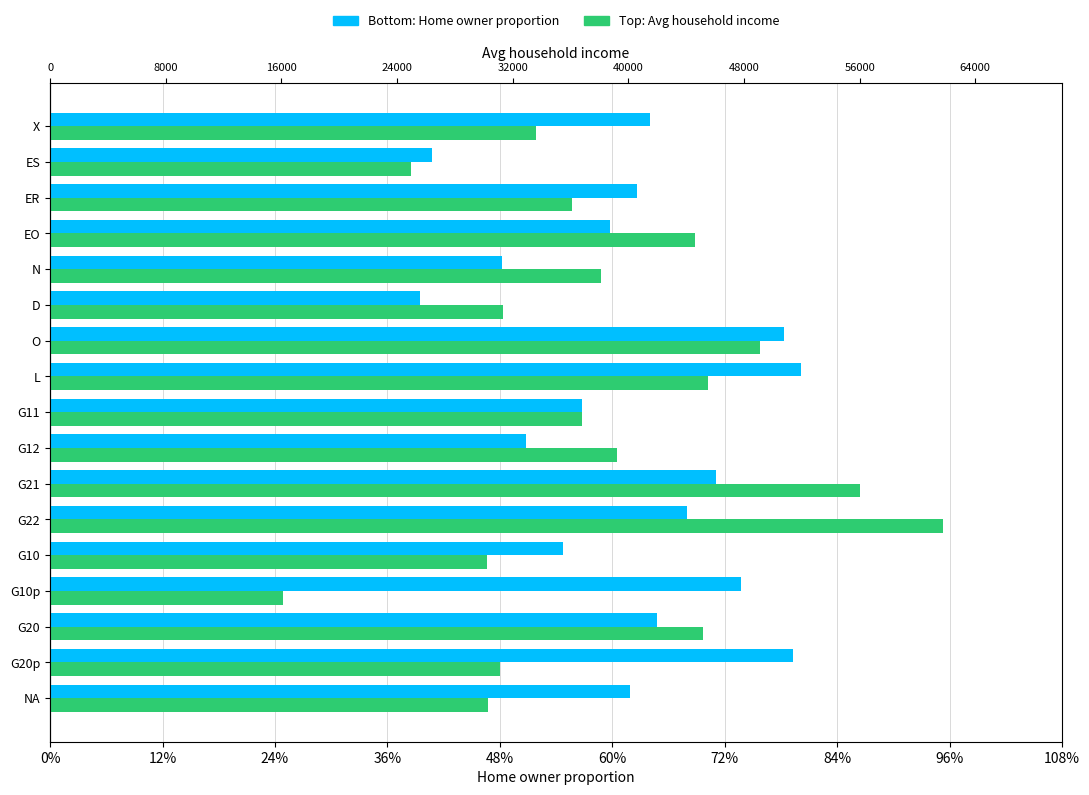

What is the sum of all Home owner proportion values?

10.5